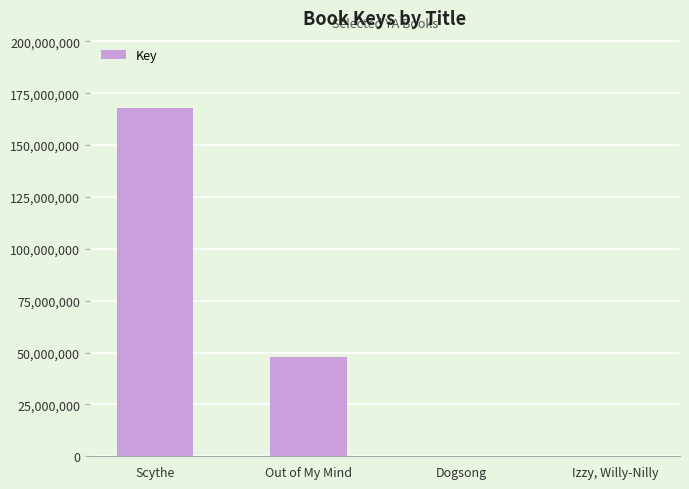

The value at Scythe is 281612973. True or false?

False